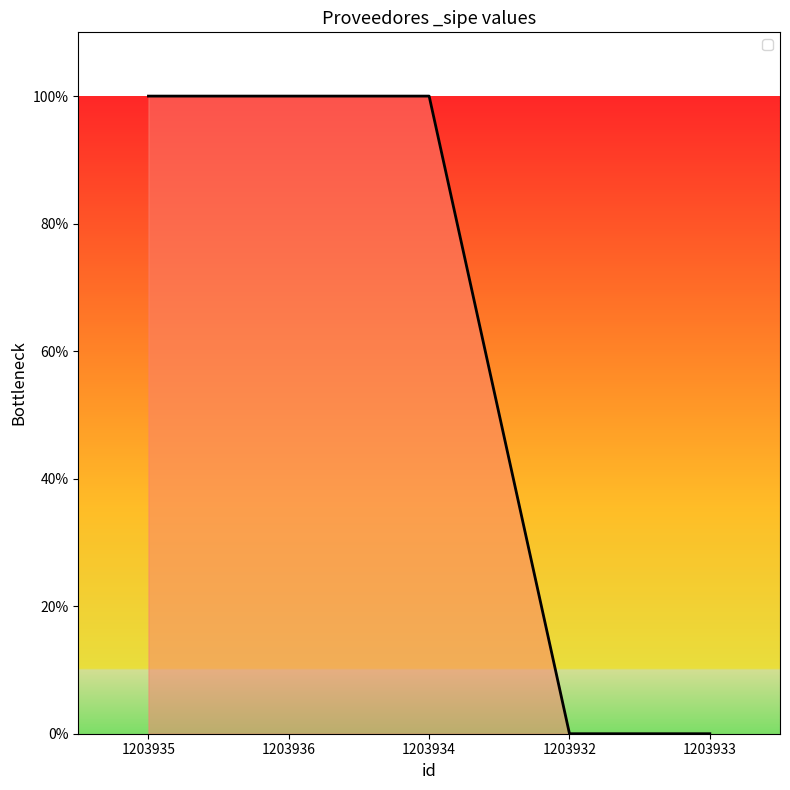

Rank the categories by value from highest to lowest.

1203935, 1203936, 1203934, 1203932, 1203933